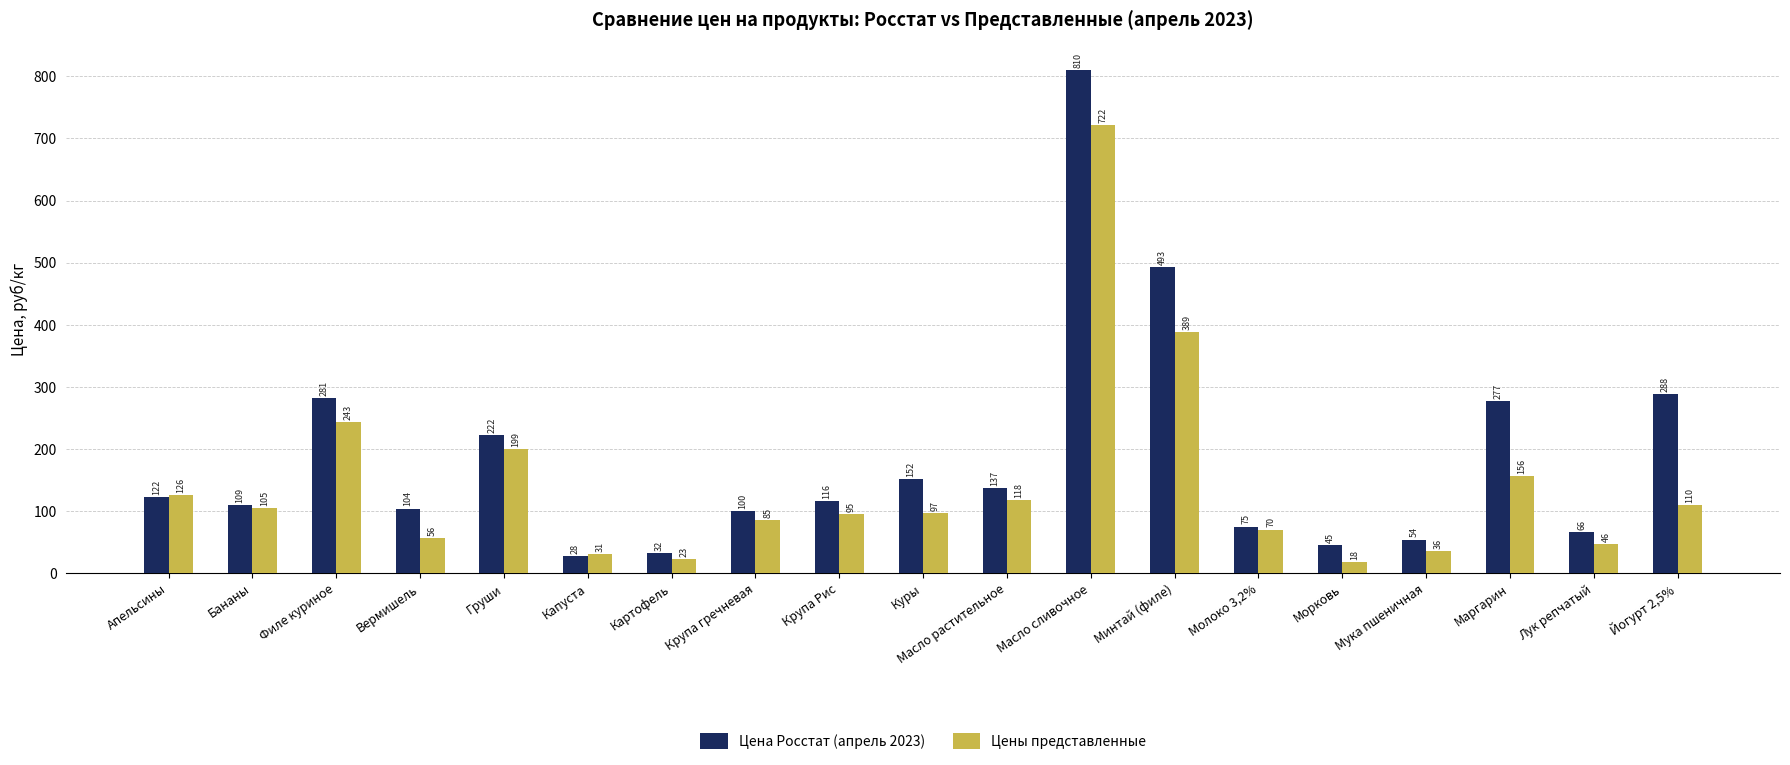

What is the difference between the maximum and minimum values in the Цены представленные series?

703.7